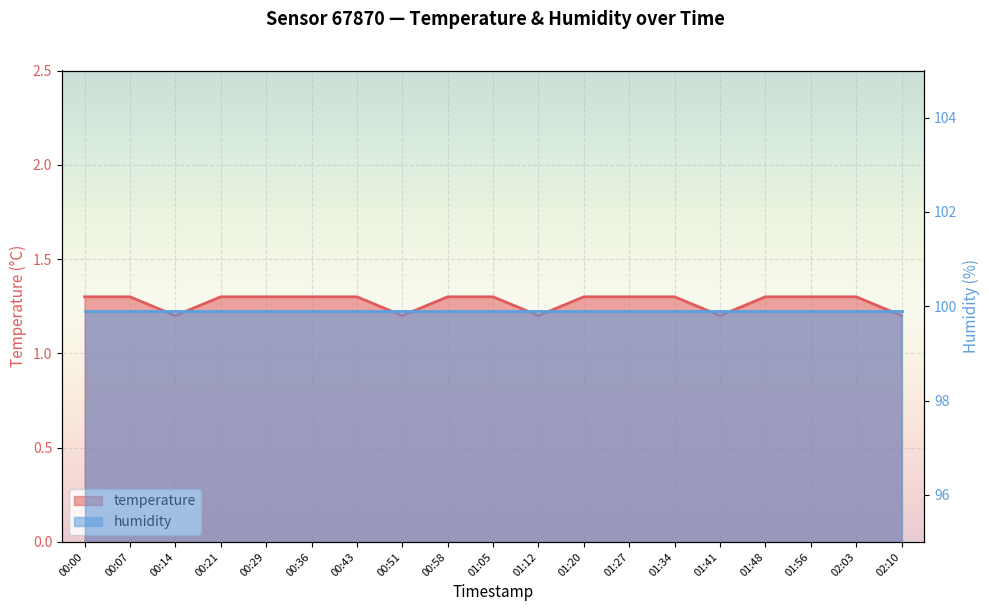

What is the label of the 1st point from the right?

02:10